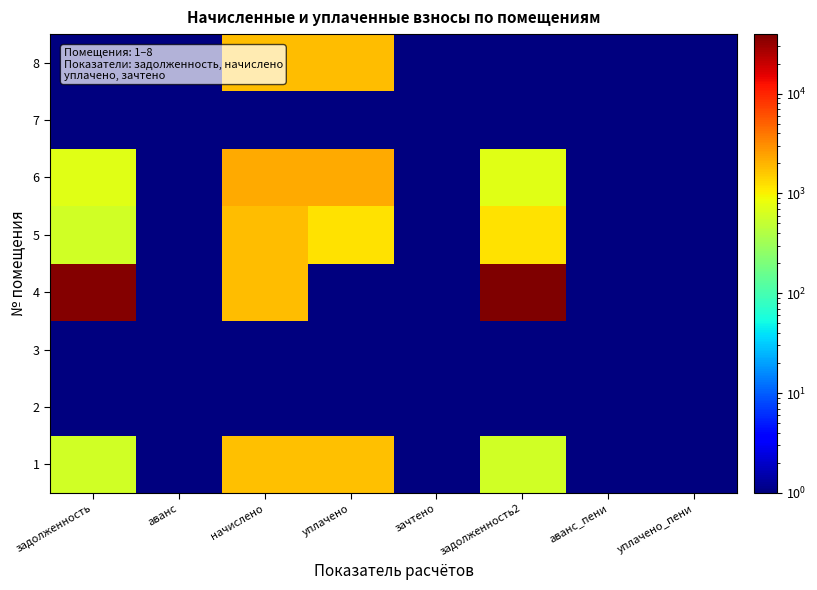

At начислено, list the series in order from largest to smallest.

6, 4, 5, 8, 1, 2, 3, 7